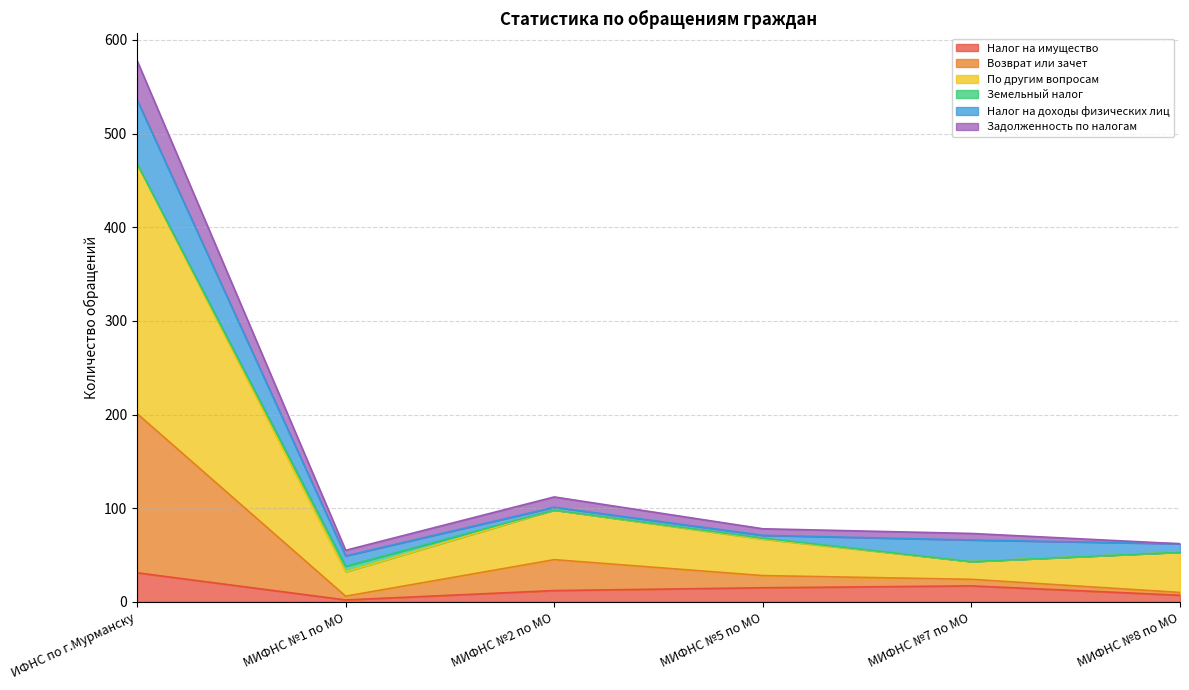

What is the maximum value for Налог на имущество?

31